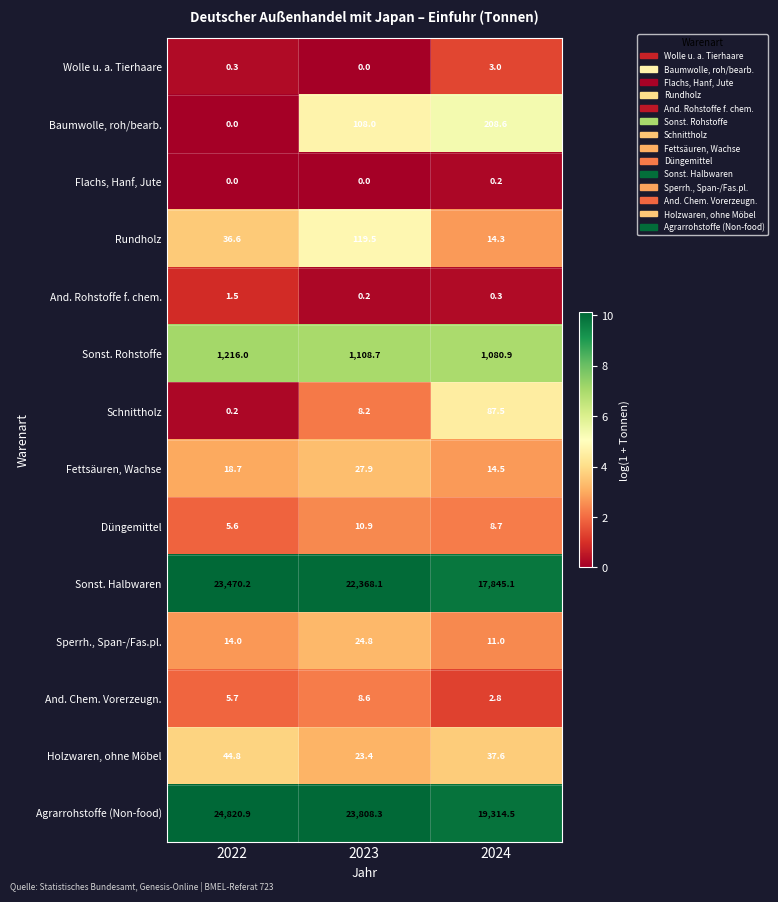

At 2024, list the series in order from largest to smallest.

Agrarrohstoffe (Non-food), Sonst. Halbwaren, Sonst. Rohstoffe, Baumwolle, roh/bearb., Schnittholz, Holzwaren, ohne Möbel, Fettsäuren, Wachse, Rundholz, Sperrh., Span-/Fas.pl., Düngemittel, Wolle u. a. Tierhaare, And. Chem. Vorerzeugn., And. Rohstoffe f. chem., Flachs, Hanf, Jute